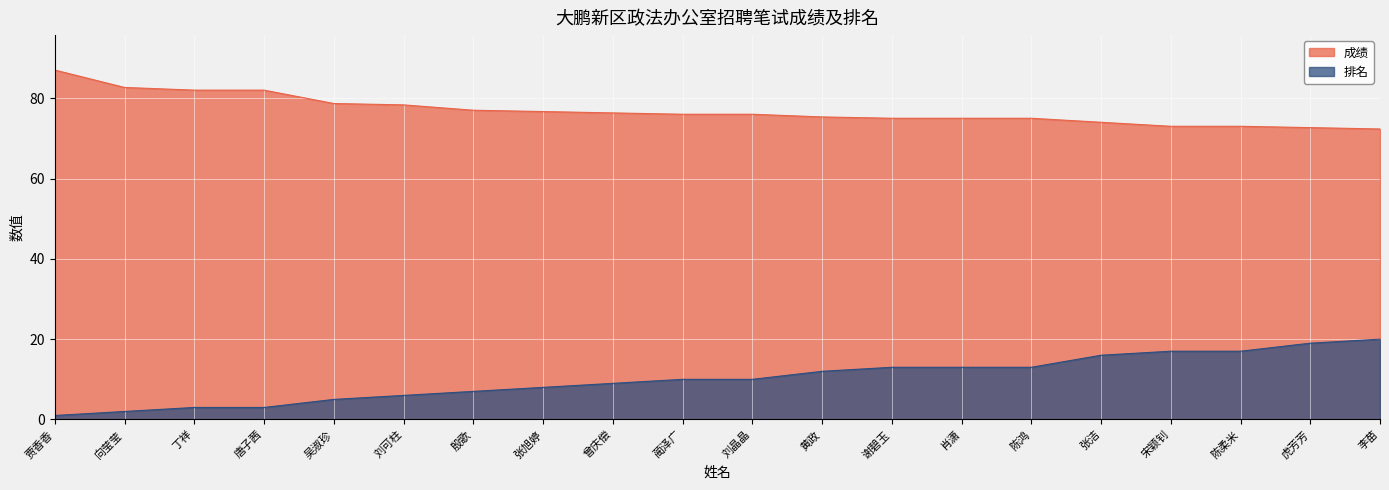

At which label is 排名 closest to 10?

蔺泽广